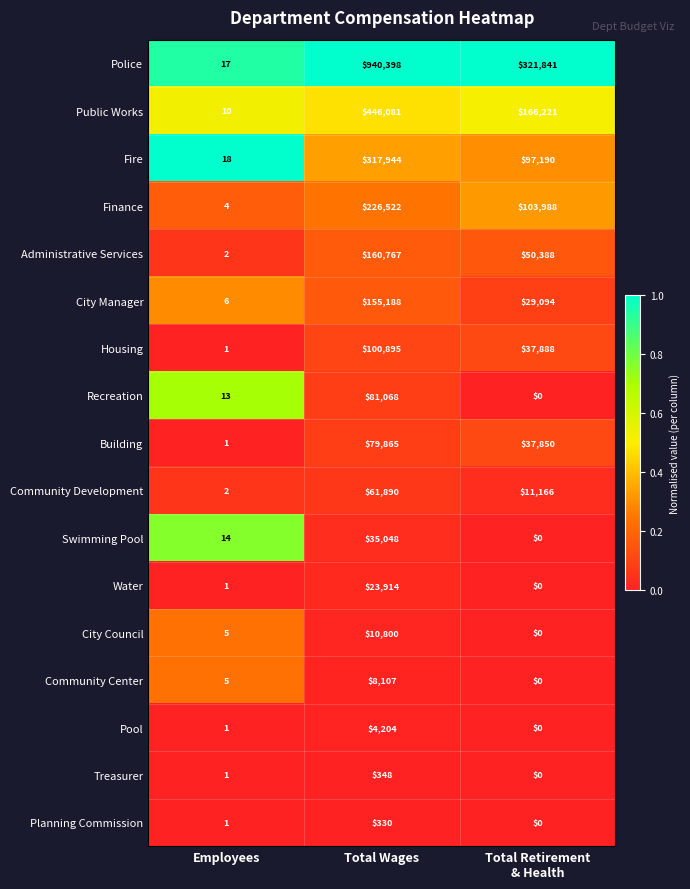

Count the number of data series in this chart.

17